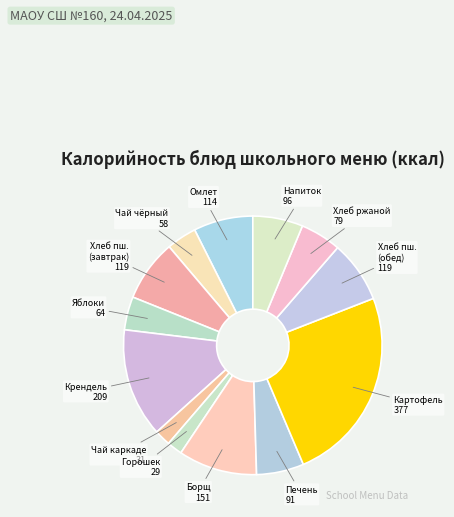

Rank the categories by value from lowest to highest.

Горошек консервированный, Чай каркаде с сахаром, Чай черный с сахаром и лимоном, Яблоки, Хлеб ржаной, Печень тушенная в соусе сметанном, Напиток из облепихи, Омлет натуральный с маслом сливочным, Хлеб пшеничный (завтрак), Хлеб пшеничный (обед), Борщ из свежей капусты, Крендель сахарный, Картофель запеченный